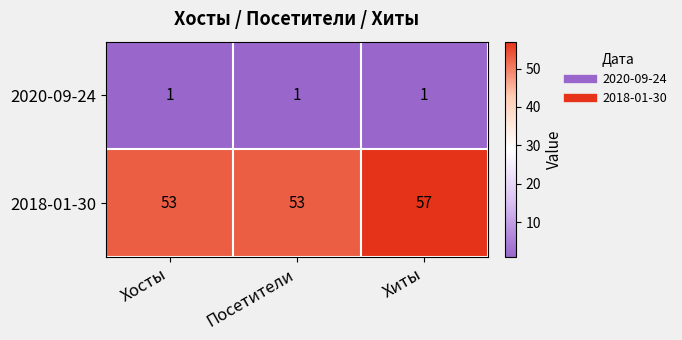

Which series has the widest spread of values?

2018-01-30